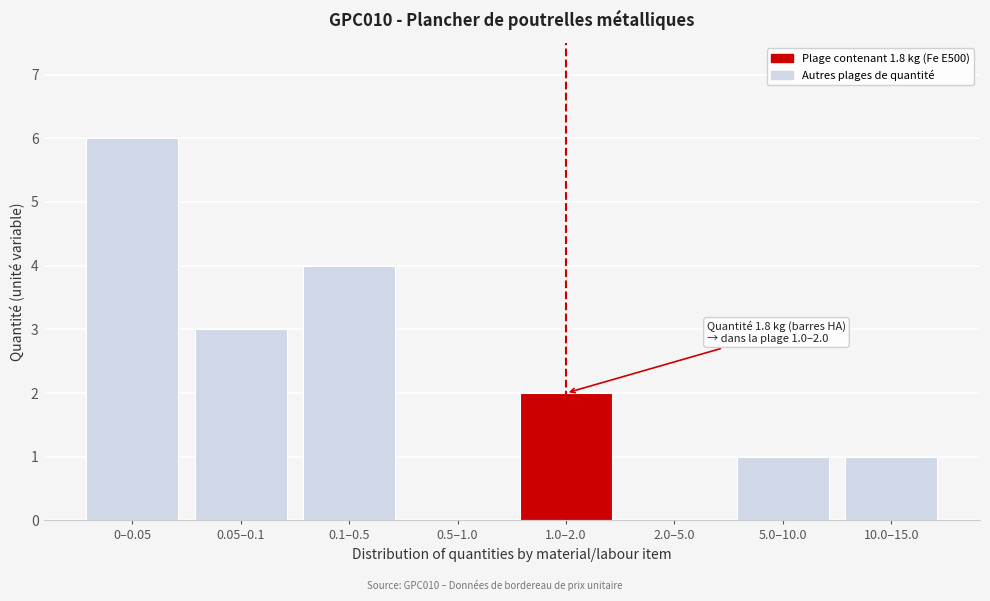

Reading right to left, what are all the values shown in this chart?

10.0–15.0=1	5.0–10.0=1	2.0–5.0=0	1.0–2.0=2	0.5–1.0=0	0.1–0.5=4	0.05–0.1=3	0–0.05=6